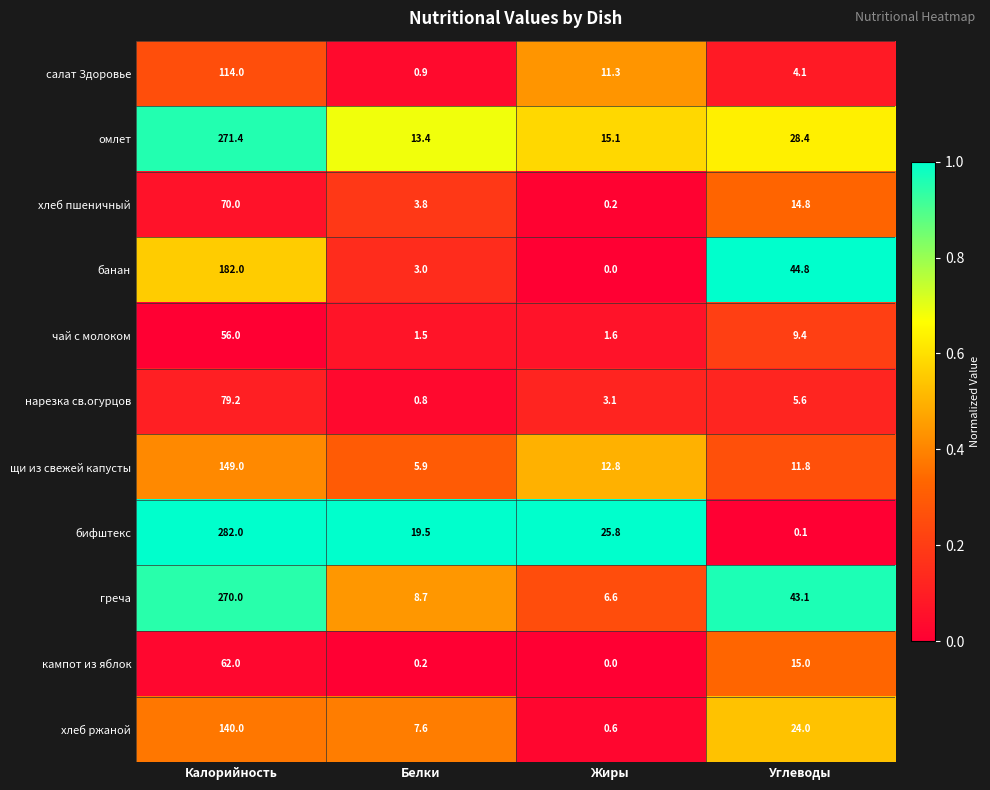

At which category is the sum across all series the highest?

Калорийность